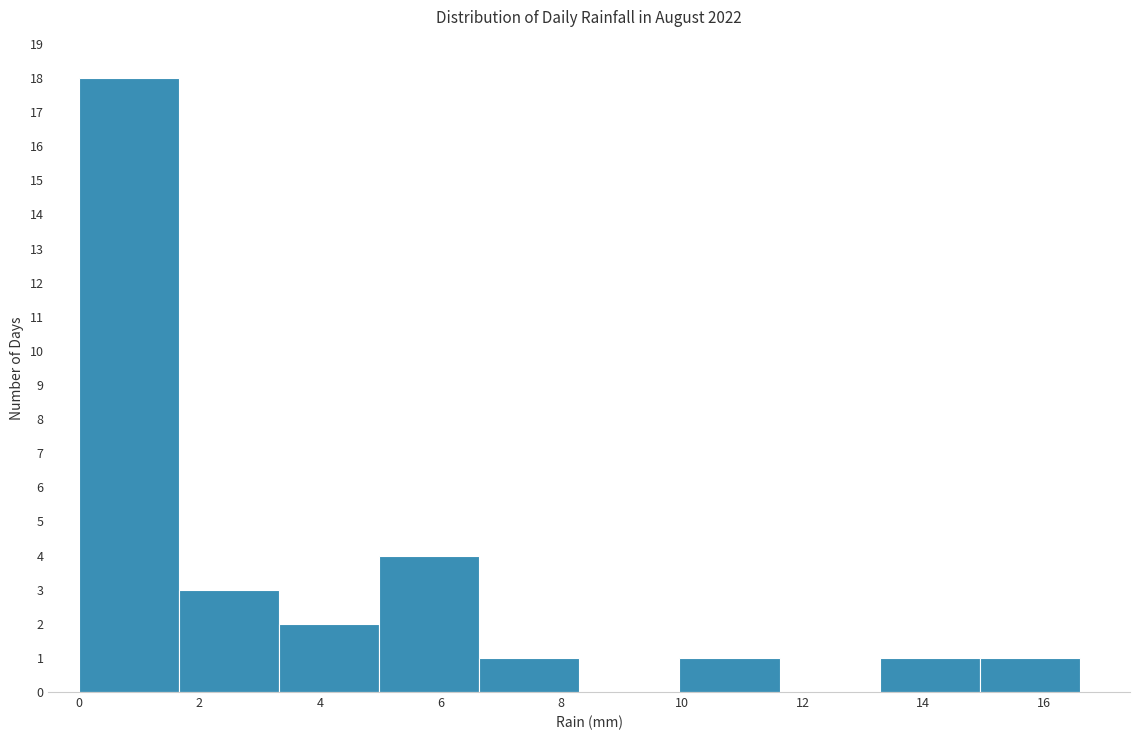

How tall is the bar that spans 9.96 to 11.62 on the x-axis? Neither the bar edges nor the heights are printed on the chart, so give them approximately, as read against the axes.

1